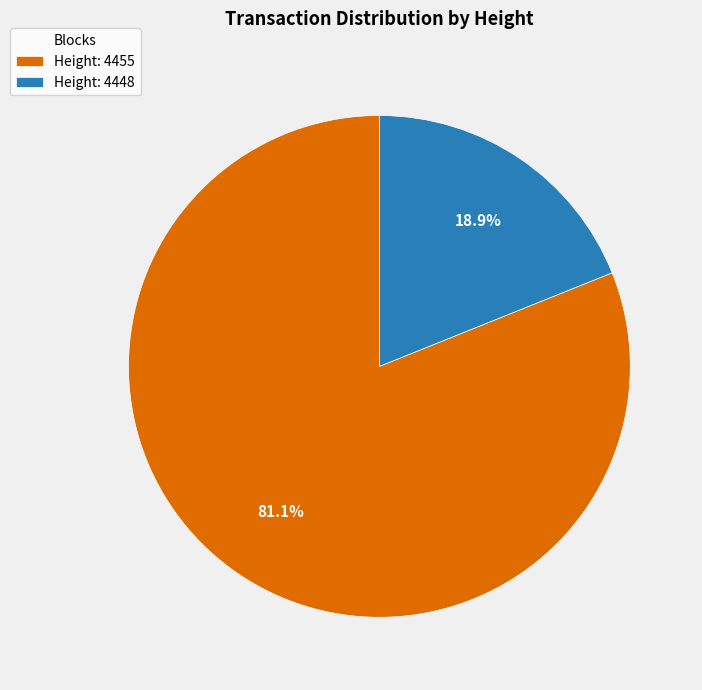

Is there any slice that represents more than half of the pie?

Yes